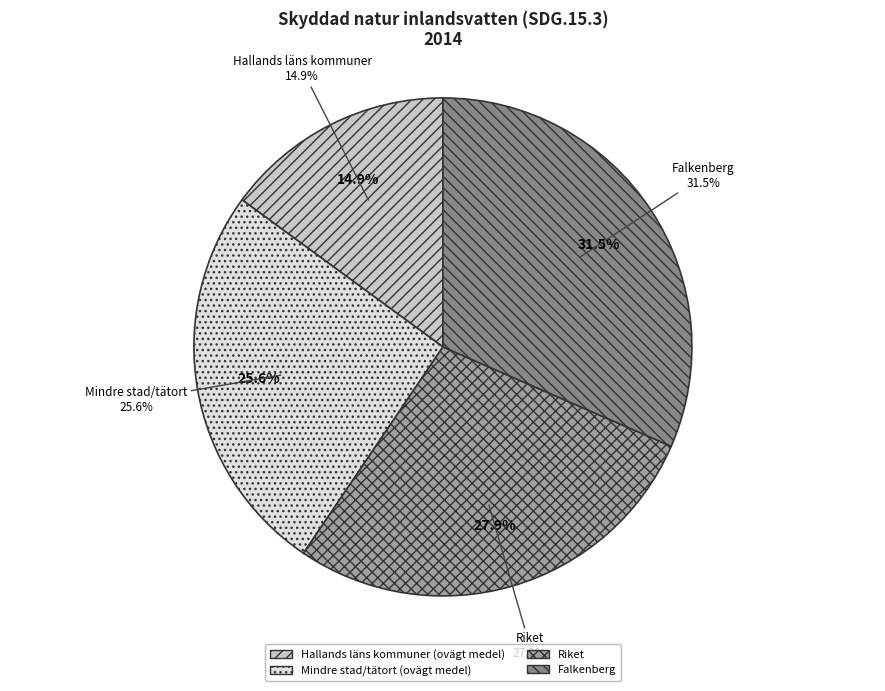

Is Falkenberg the majority of the pie?

No